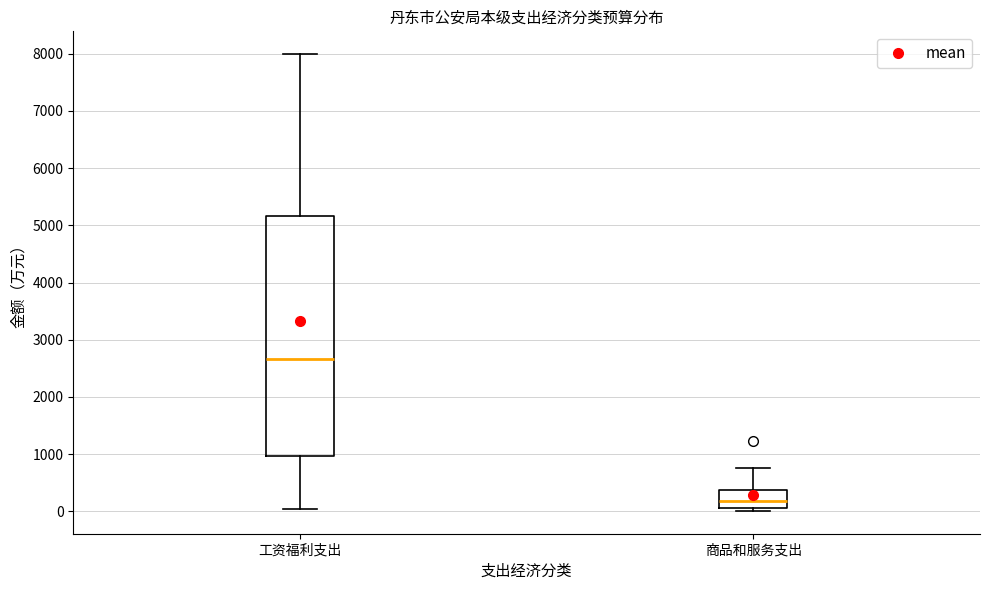

Reading left to right, read every box against the y-axis: the position of its median line, the range the box covers, and the ends of its whiskers. The values are not printed on the chart, so give them approximately, as read against the axis.

工资福利支出: median 2700, box 1000 to 5200, whiskers 0 to 8000
商品和服务支出: median 200, box 100 to 400, whiskers 0 to 800